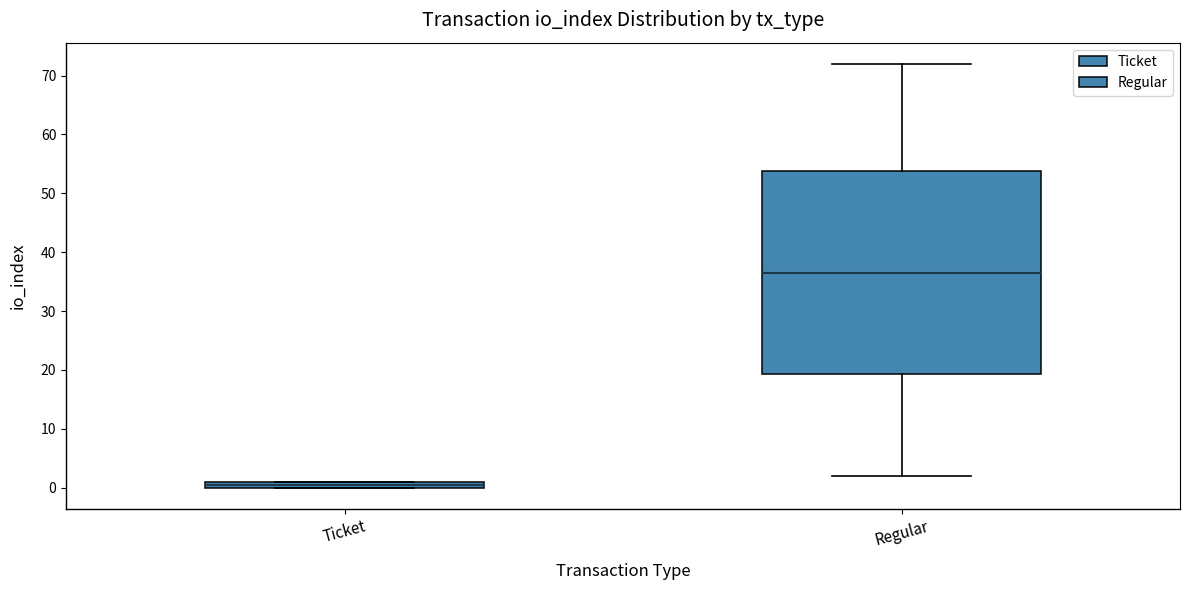

Which box's median line is the lowest?

Ticket